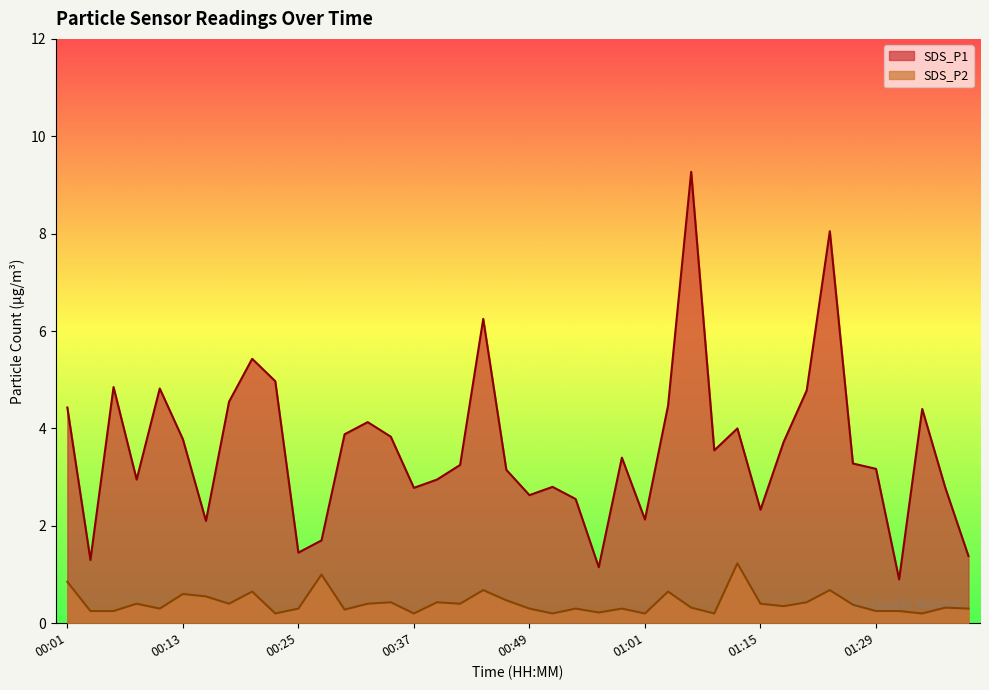

At which category does SDS_P1 reach its first local peak?

00:06